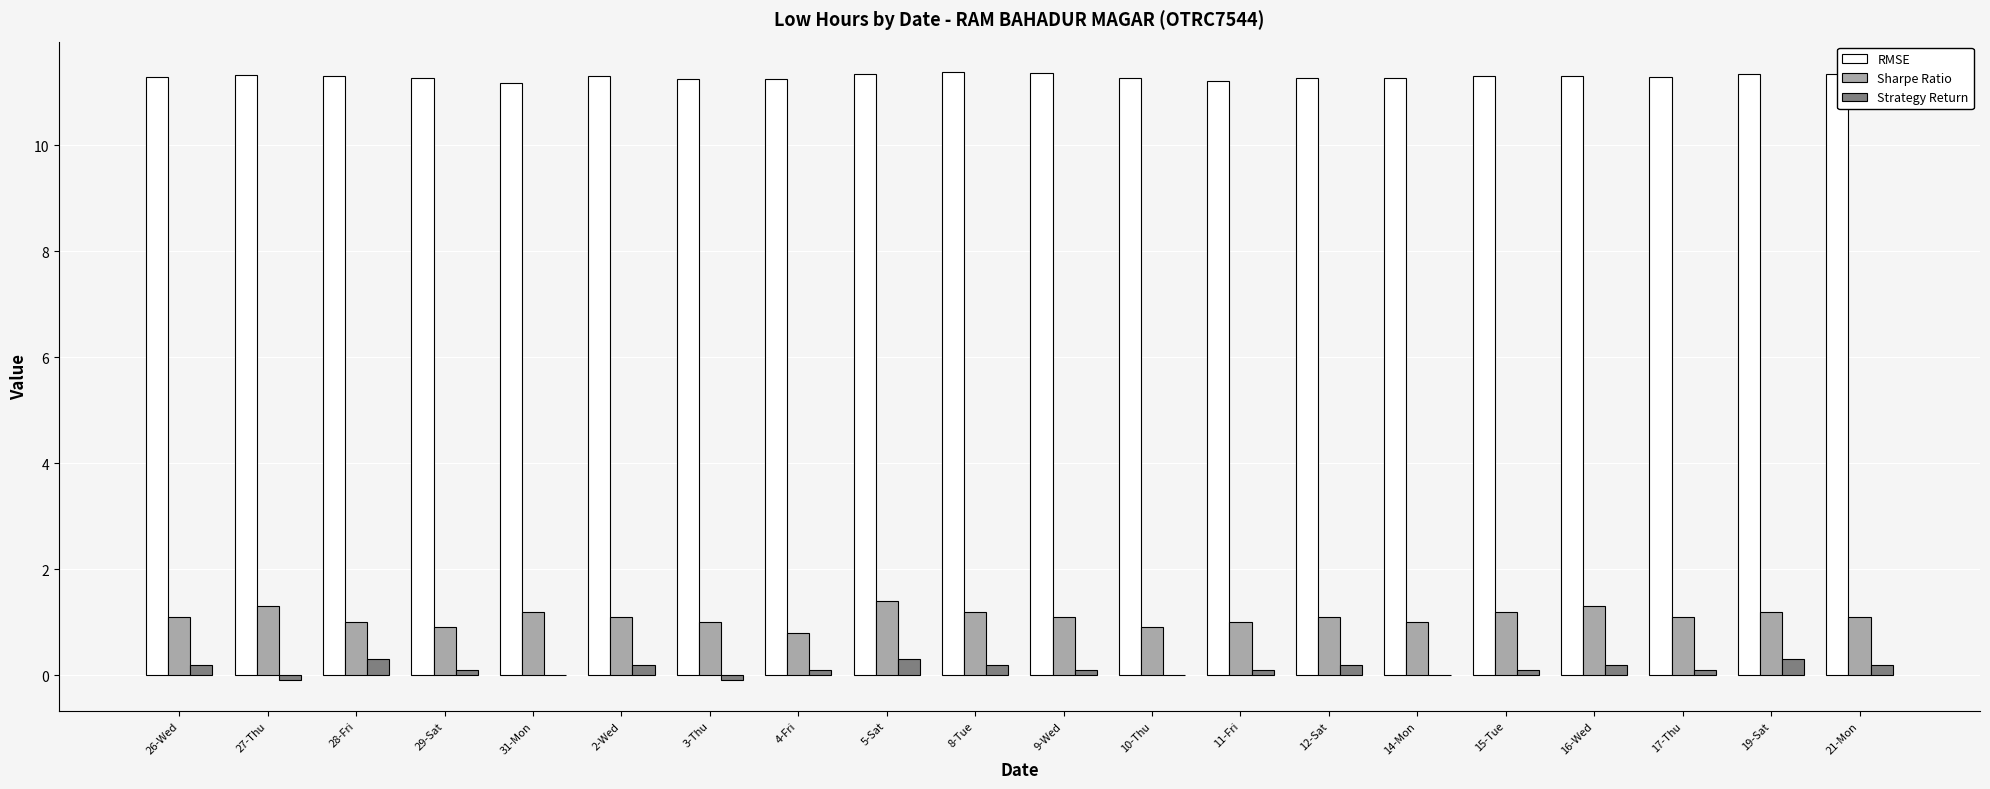

Count the RMSE values in the range 11 to 12.

20